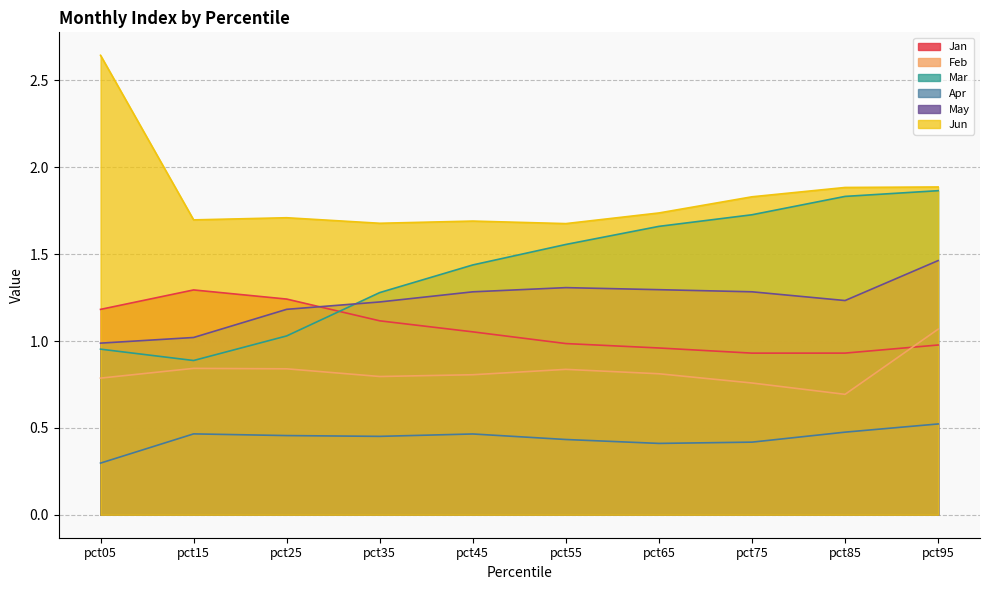

Rank the series by their maximum value, from lowest to highest.

Apr, Feb, Jan, May, Mar, Jun